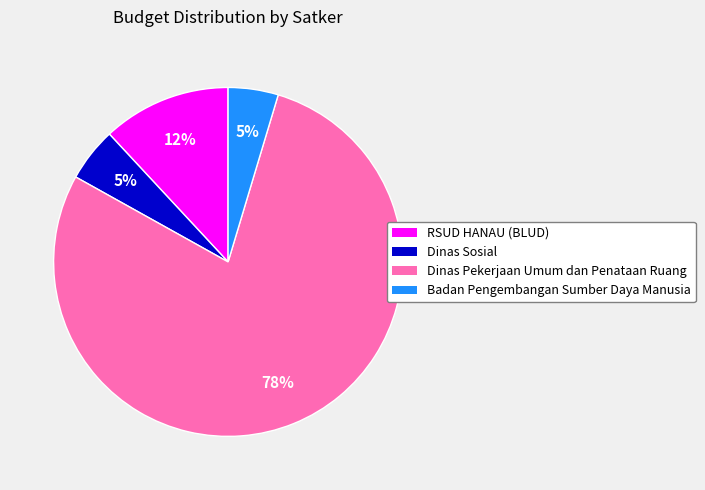

Which has a higher value, RSUD HANAU (BLUD) or Dinas Sosial?

RSUD HANAU (BLUD)